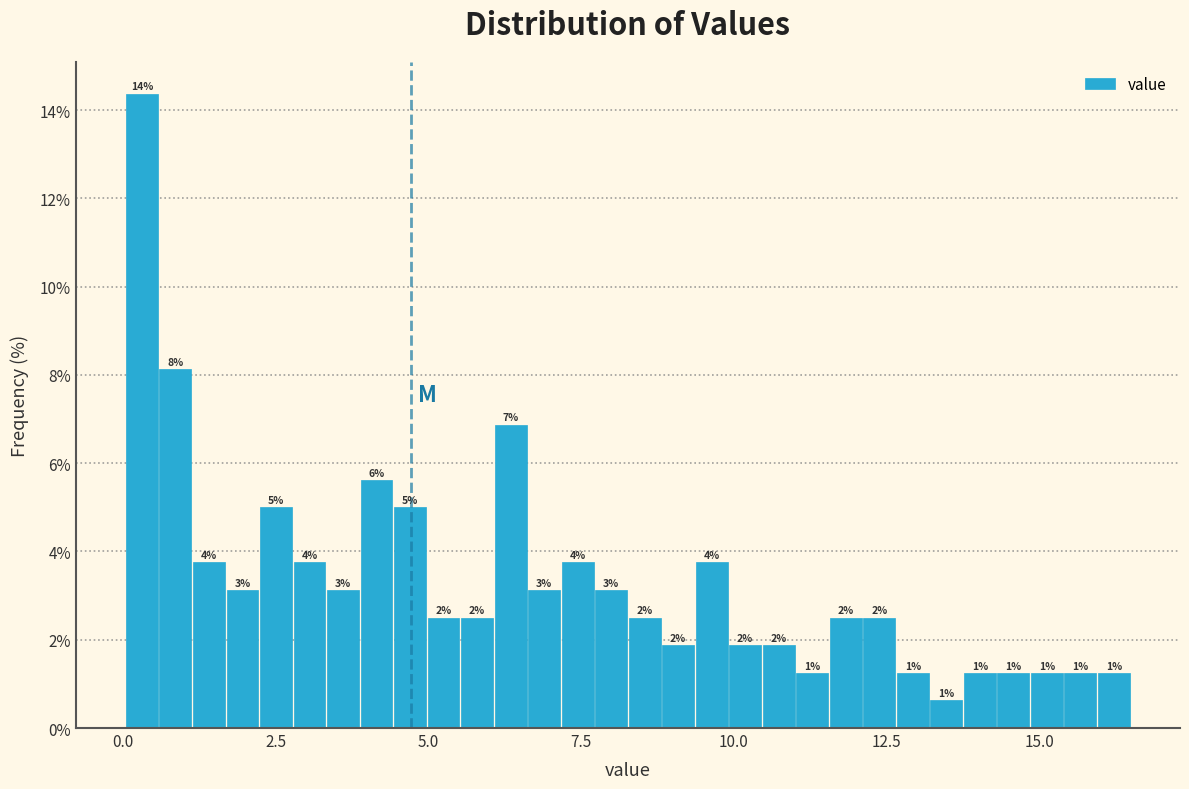

Read against the x-axis, roughly where is the centre of the tallest bar?

0.5